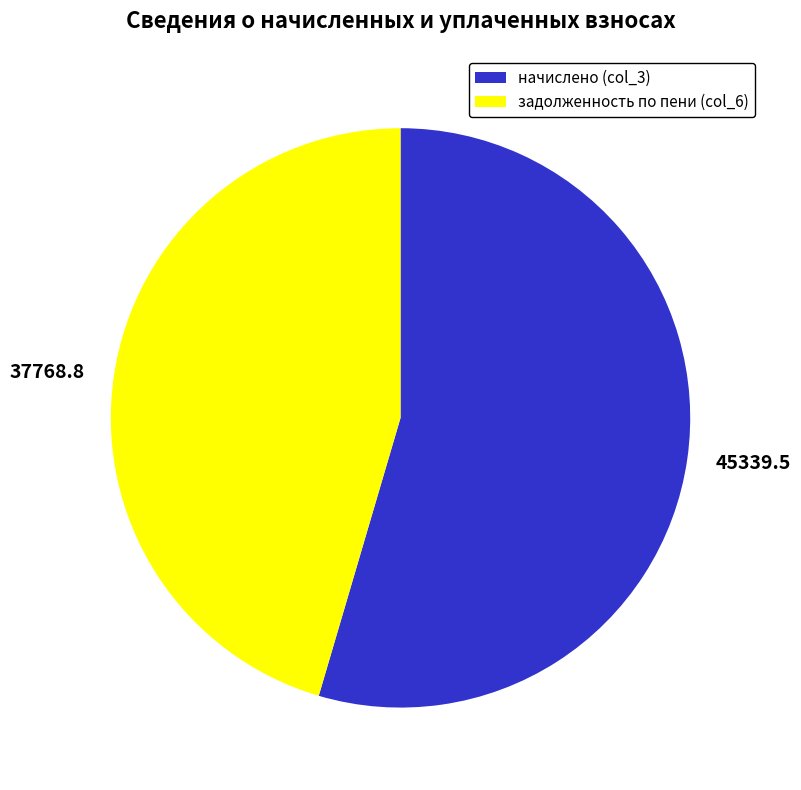

Does any single category account for the majority?

Yes